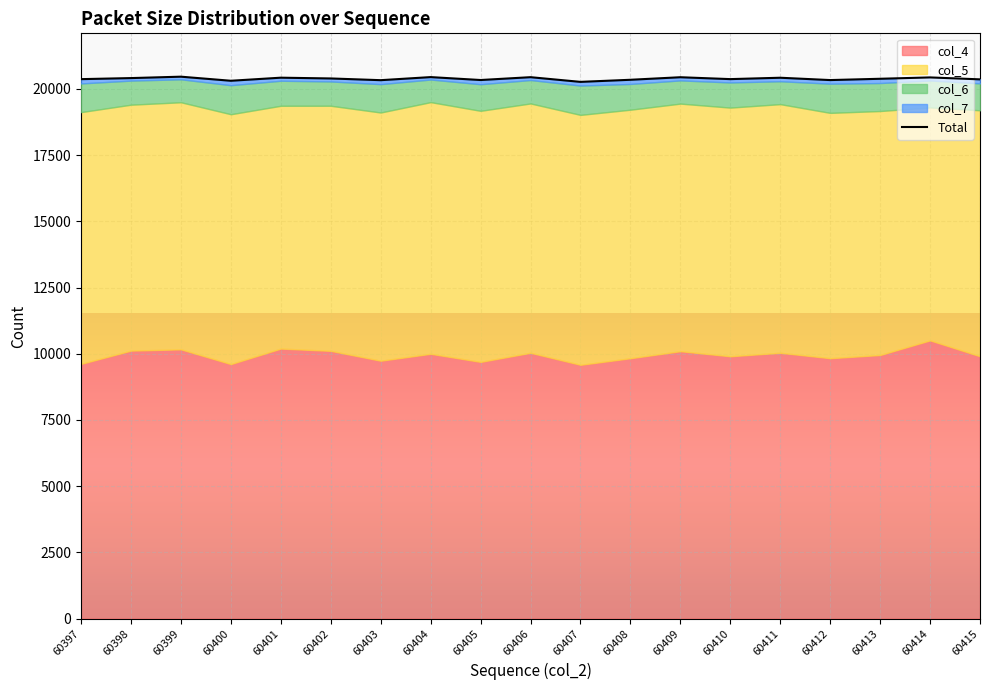

What is the change in value from 60405 to 60413?

+47